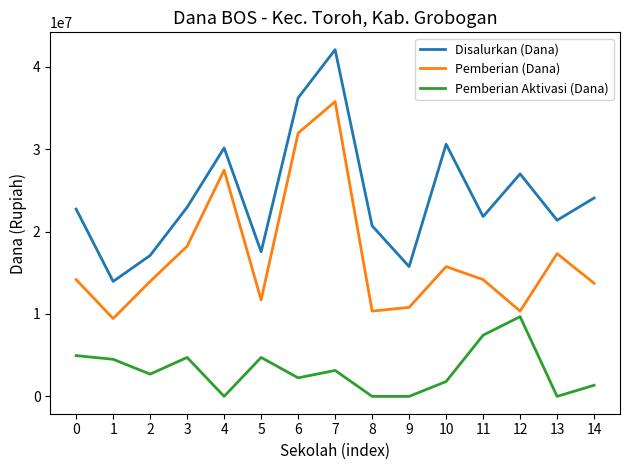

Which series has the largest range (max minus min)?

Disalurkan (Dana)